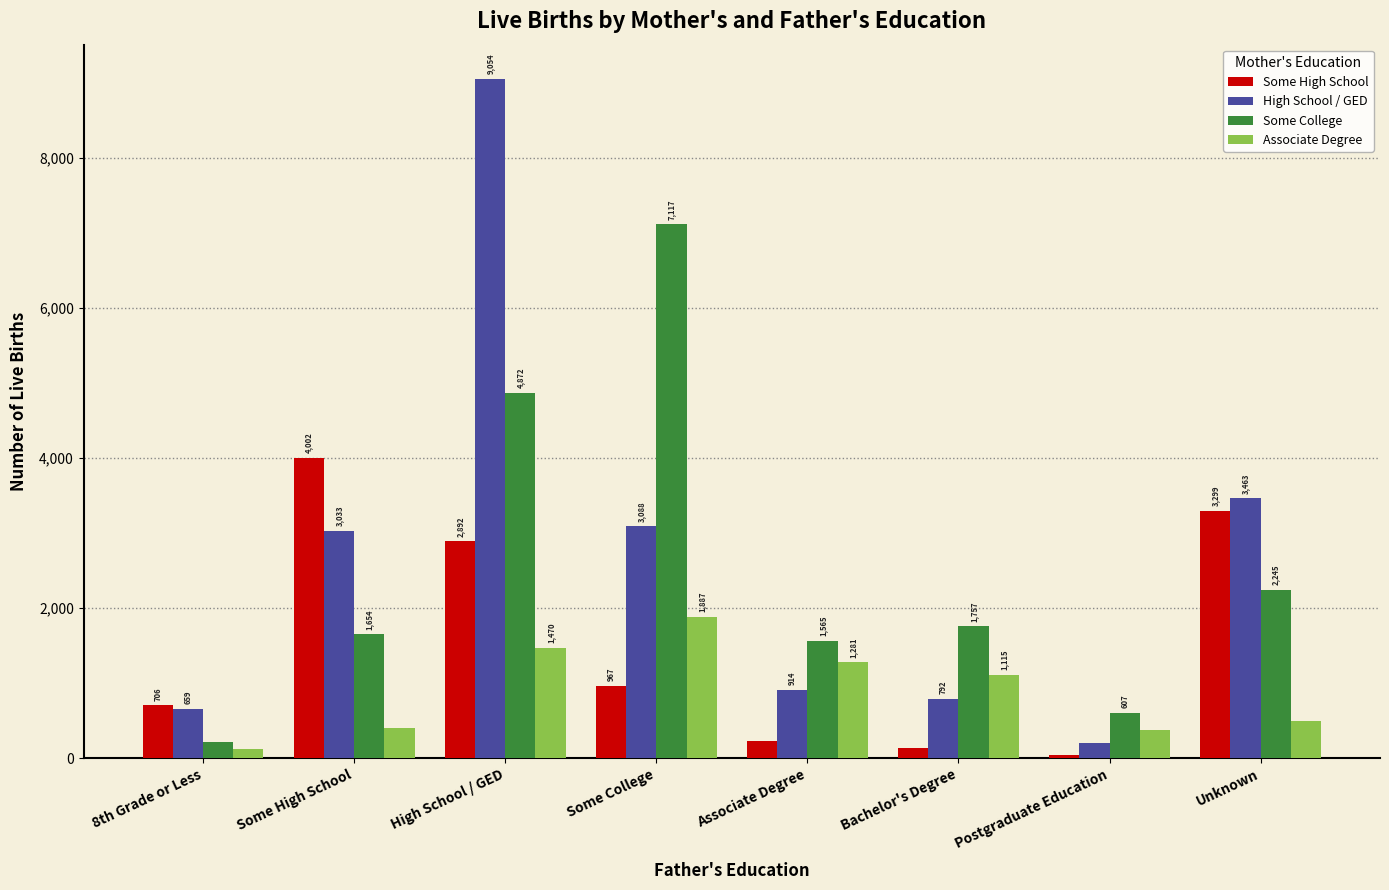

Reading left to right, extract all data points from this chart.

Some High School: 8th Grade or Less=706	Some High School=4002	High School / GED=2892	Some College=967	Associate Degree=224	Bachelor's Degree=140	Postgraduate Education=42	Unknown=3299
High School / GED: 8th Grade or Less=659	Some High School=3033	High School / GED=9054	Some College=3088	Associate Degree=914	Bachelor's Degree=792	Postgraduate Education=197	Unknown=3463
Some College: 8th Grade or Less=216	Some High School=1654	High School / GED=4872	Some College=7117	Associate Degree=1565	Bachelor's Degree=1757	Postgraduate Education=607	Unknown=2245
Associate Degree: 8th Grade or Less=123	Some High School=409	High School / GED=1470	Some College=1887	Associate Degree=1281	Bachelor's Degree=1115	Postgraduate Education=382	Unknown=498